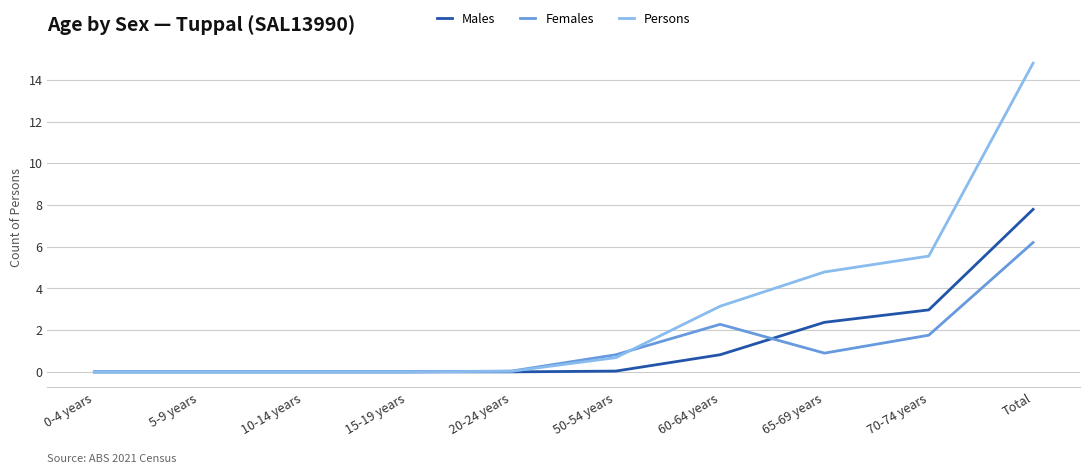

At Total, list the series in order from smallest to largest.

Females, Males, Persons